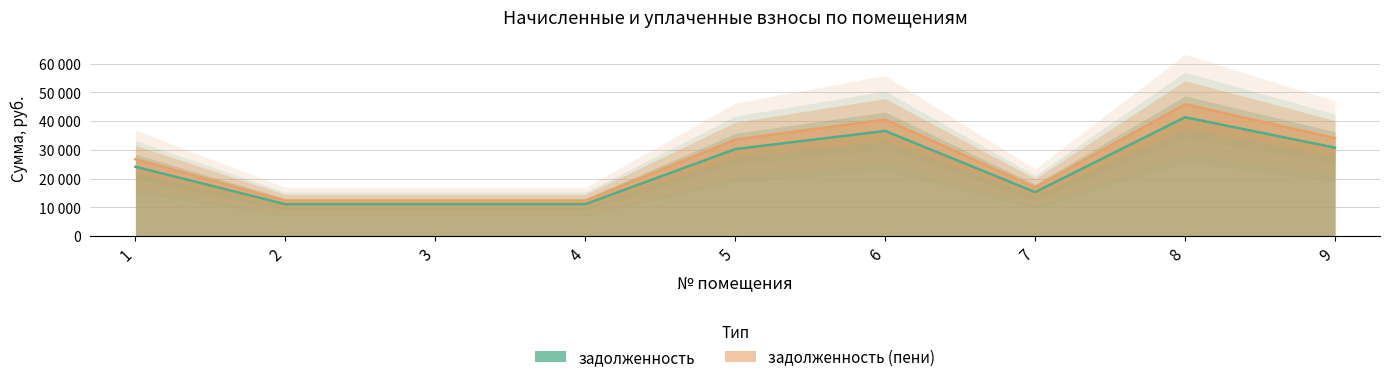

What is the difference between the maximum and second lowest values in the задолженность series?

30278.4